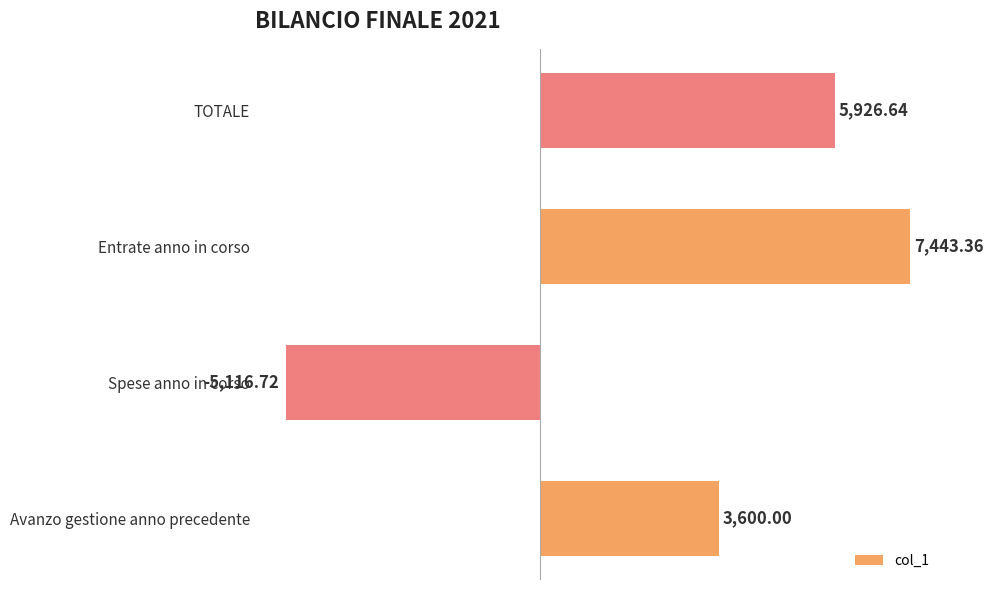

At which category does the chart reach its minimum across all series?

Spese anno in corso